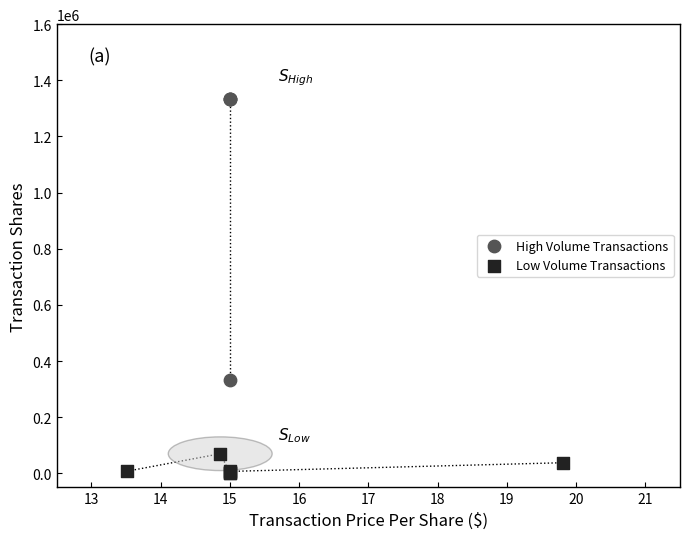

Which series reaches the maximum Y coordinate?

High Volume Transactions